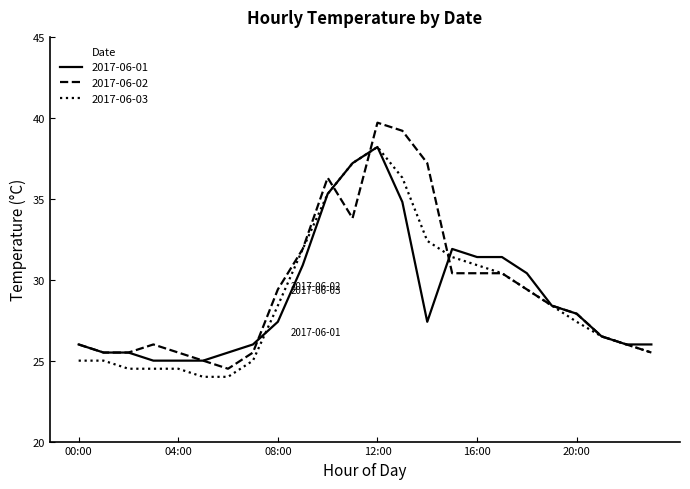

What is the smallest value displayed?

24.0